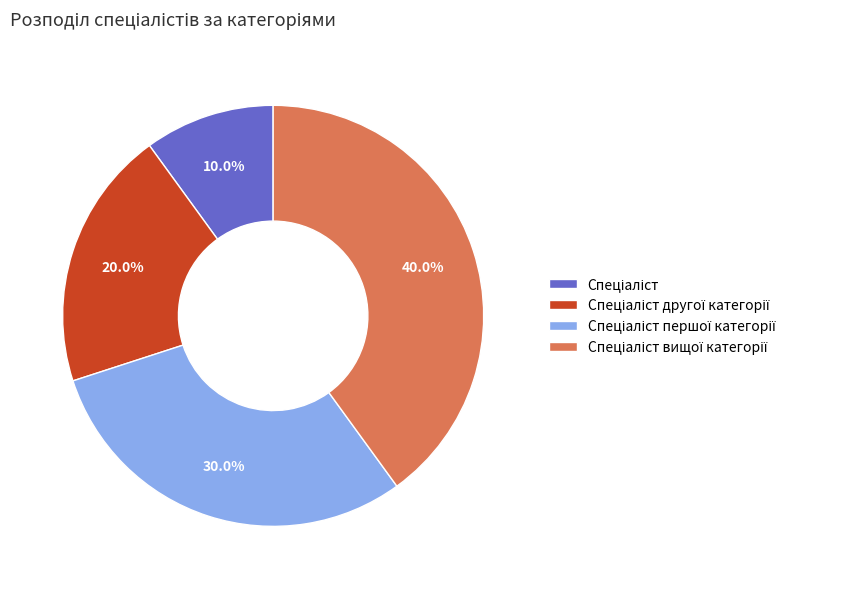

Does any single category account for the majority?

No